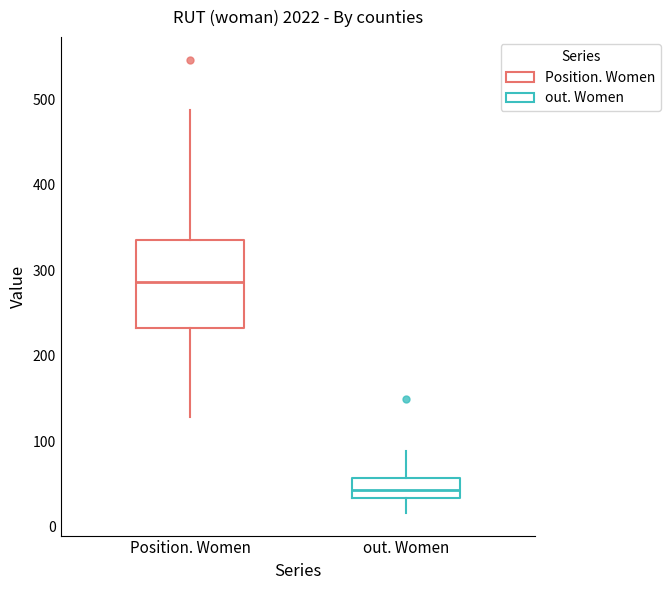

Which box's median line is the highest?

Position. Women